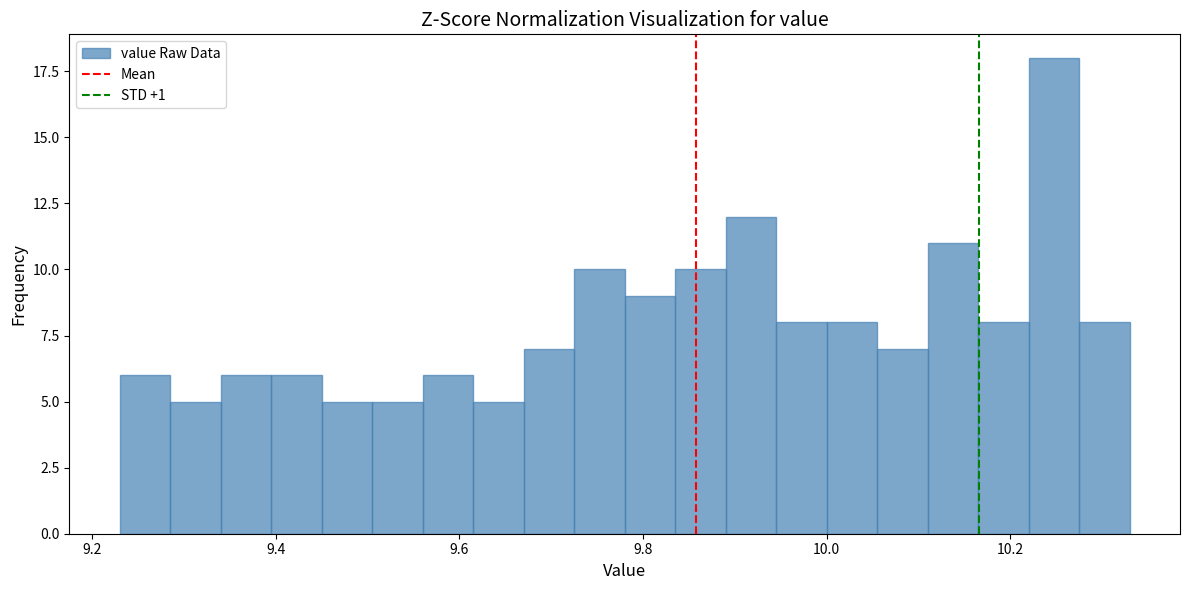

Around what value on the x-axis is the tallest bar? Give the approximate position of its centre, as read against the axis.

10.24